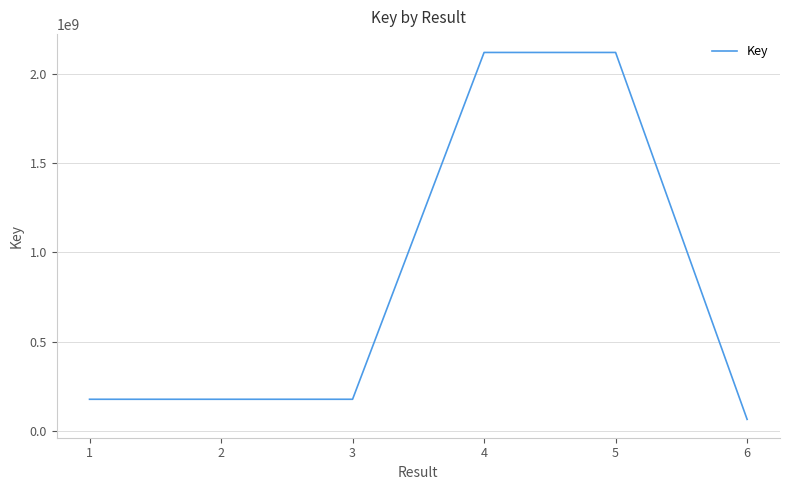

Approximately how many times larger is the value at 6 compared to 2?

0.4